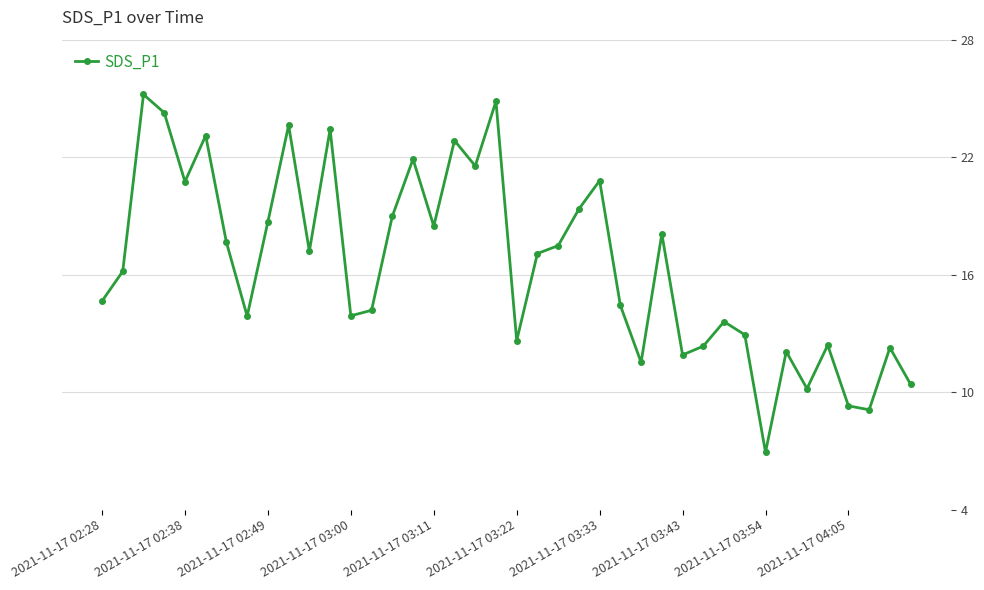

What is the minimum value shown in the chart?

6.9